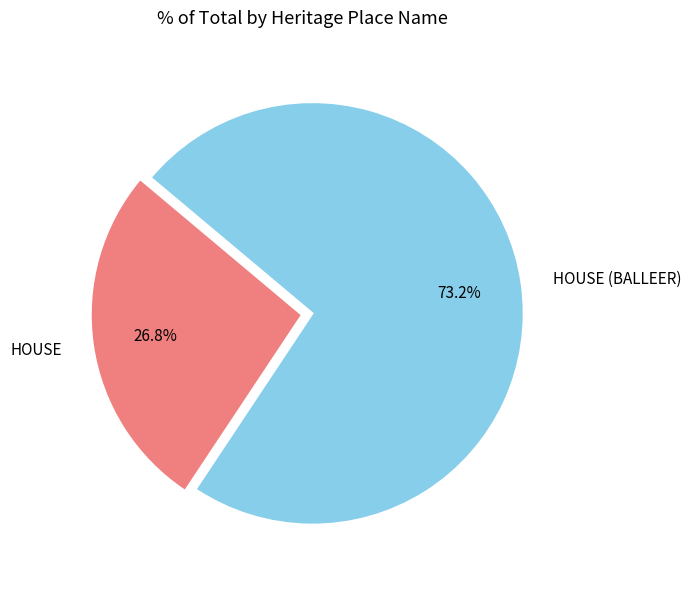

Rank the categories by value from lowest to highest.

HOUSE, HOUSE (BALLEER)